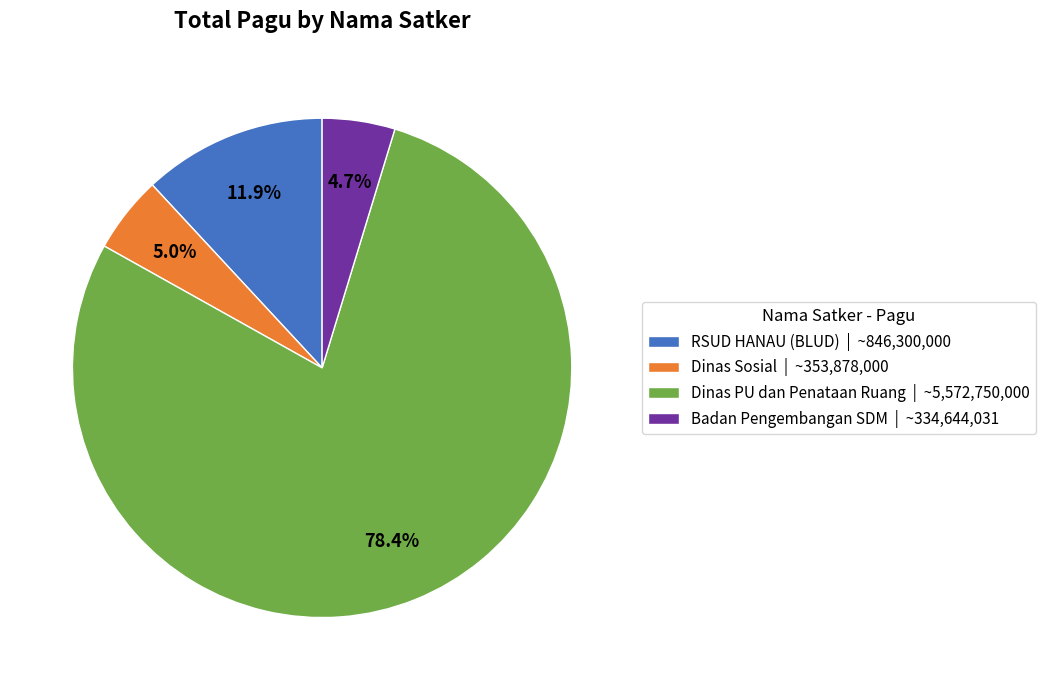

Is Dinas PU dan Penataan Ruang | ~5,572,750,000 the majority of the pie?

Yes